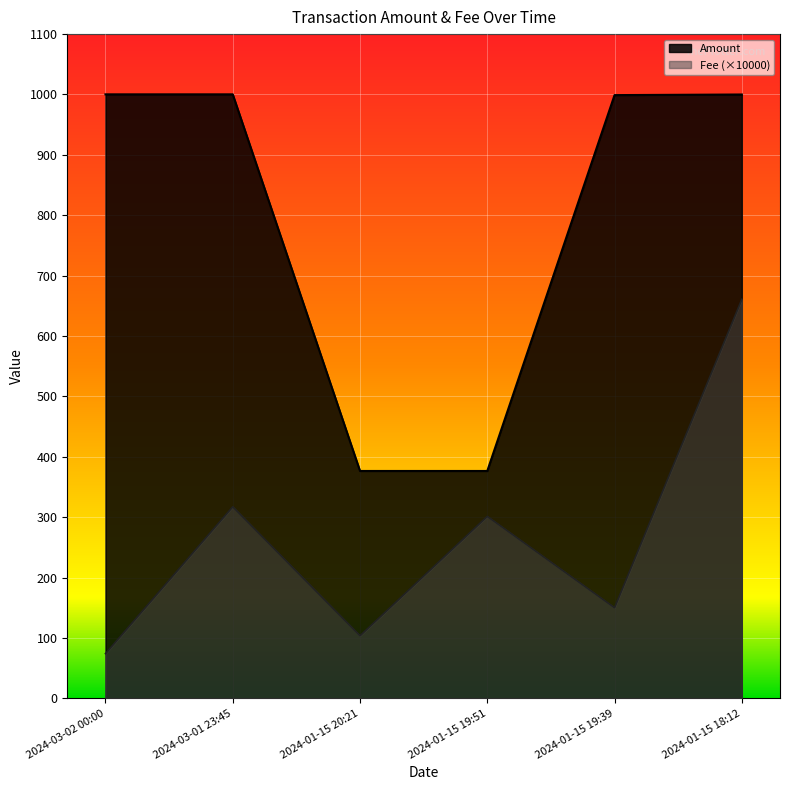

Which label corresponds to the smallest value in the chart?

2024-03-02 00:00